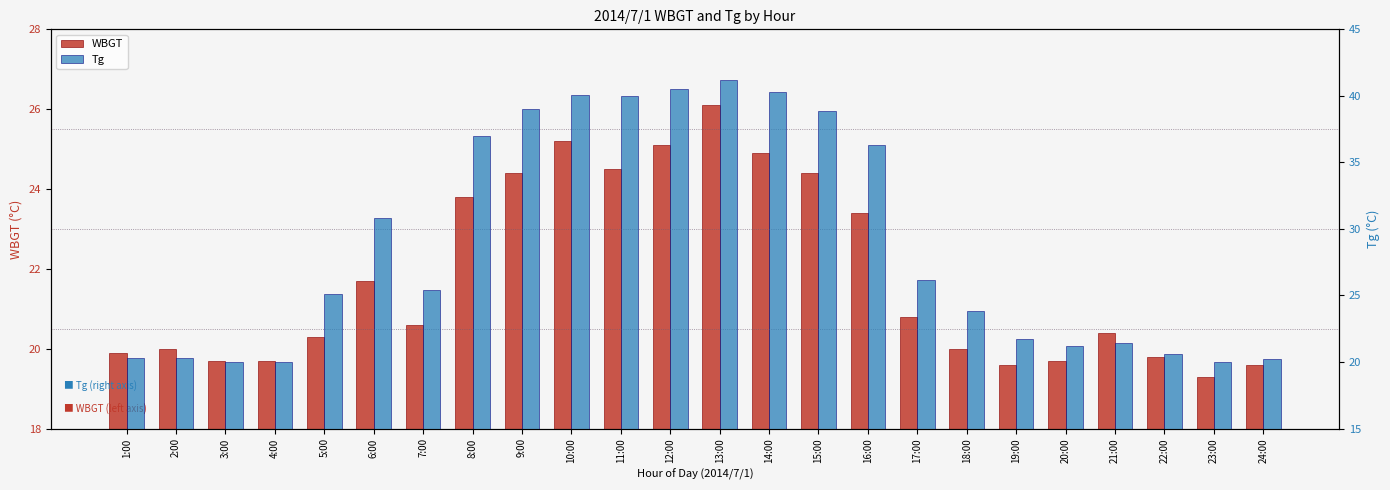

Reading right to left, extract all data points from this chart.

WBGT: 24:00=19.6	23:00=19.3	22:00=19.8	21:00=20.4	20:00=19.7	19:00=19.6	18:00=20.0	17:00=20.8	16:00=23.4	15:00=24.4	14:00=24.9	13:00=26.1	12:00=25.1	11:00=24.5	10:00=25.2	9:00=24.4	8:00=23.8	7:00=20.6	6:00=21.7	5:00=20.3	4:00=19.7	3:00=19.7	2:00=20.0	1:00=19.9
Tg: 24:00=20.2	23:00=20.0	22:00=20.6	21:00=21.4	20:00=21.2	19:00=21.7	18:00=23.8	17:00=26.2	16:00=36.3	15:00=38.9	14:00=40.3	13:00=41.2	12:00=40.5	11:00=40.0	10:00=40.1	9:00=39.0	8:00=37.0	7:00=25.4	6:00=30.8	5:00=25.1	4:00=20.0	3:00=20.0	2:00=20.3	1:00=20.3